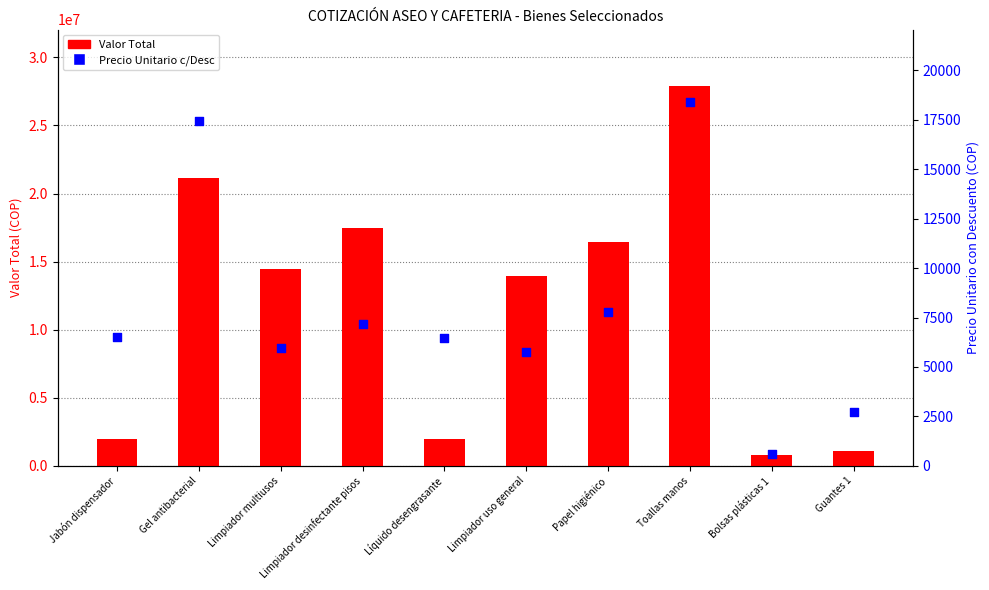

Which series has the widest spread of Y values?

Valor Total